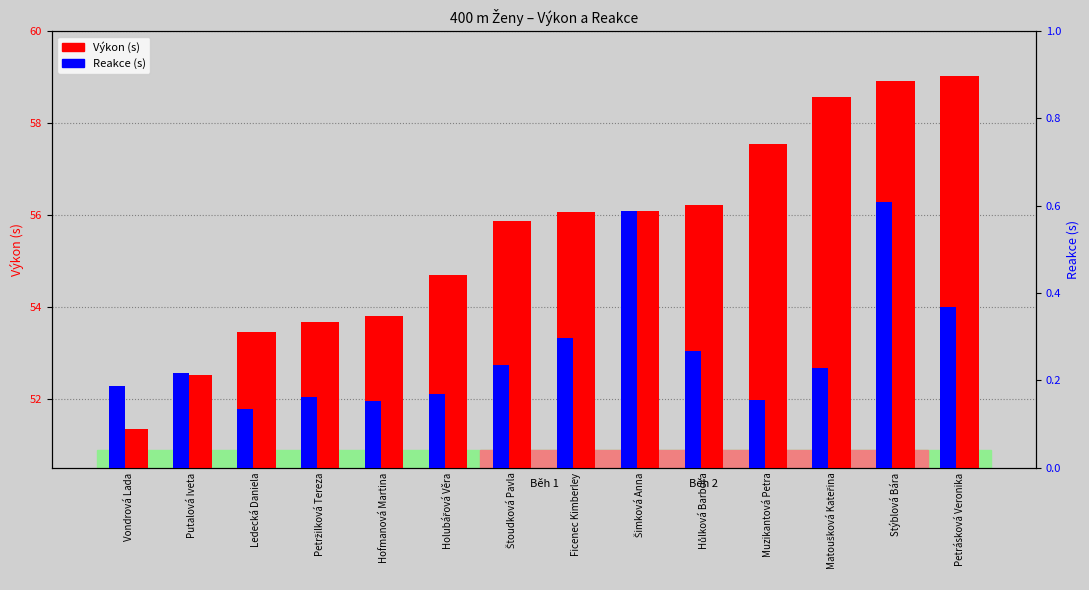

How many categories are shown in the chart?

14